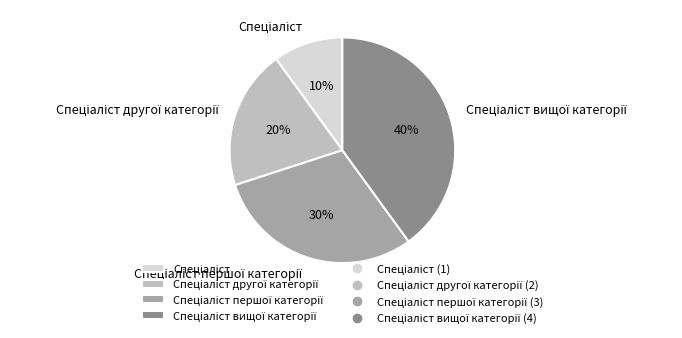

Is there any slice that represents more than half of the pie?

No